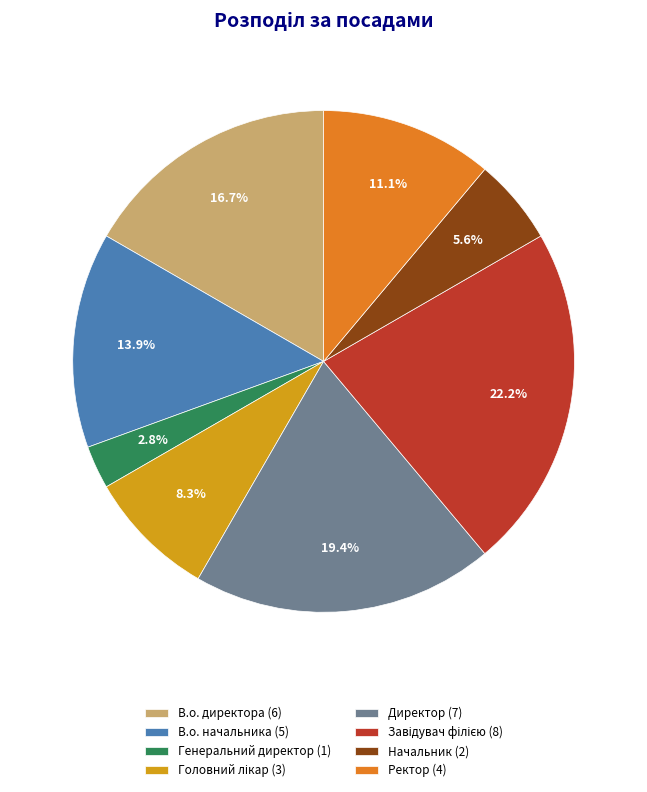

To the nearest percent, what percentage of the pie is В.о. директора?

17%